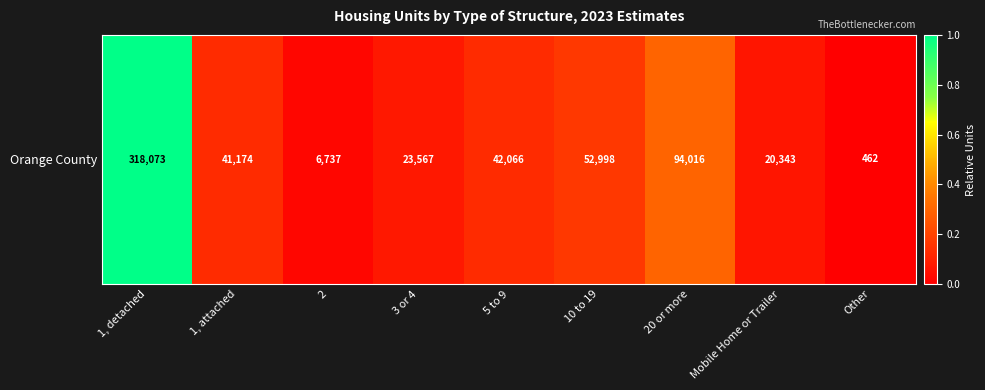

Where is the data nearest to the value 0?

Other